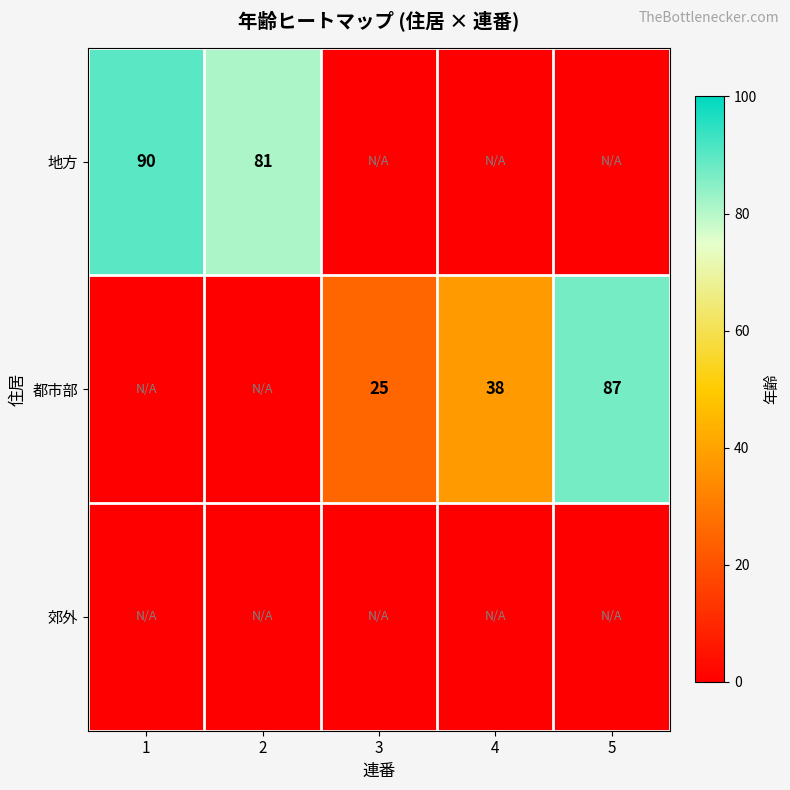

At which category is the sum across all series the highest?

1